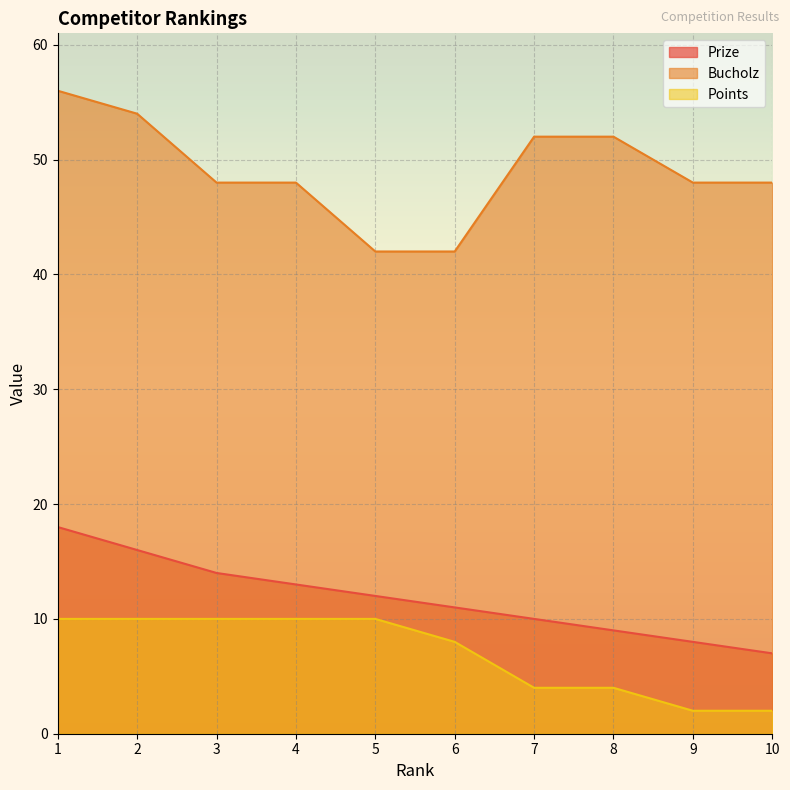

What is the difference between the maximum and minimum values in the Points series?

8